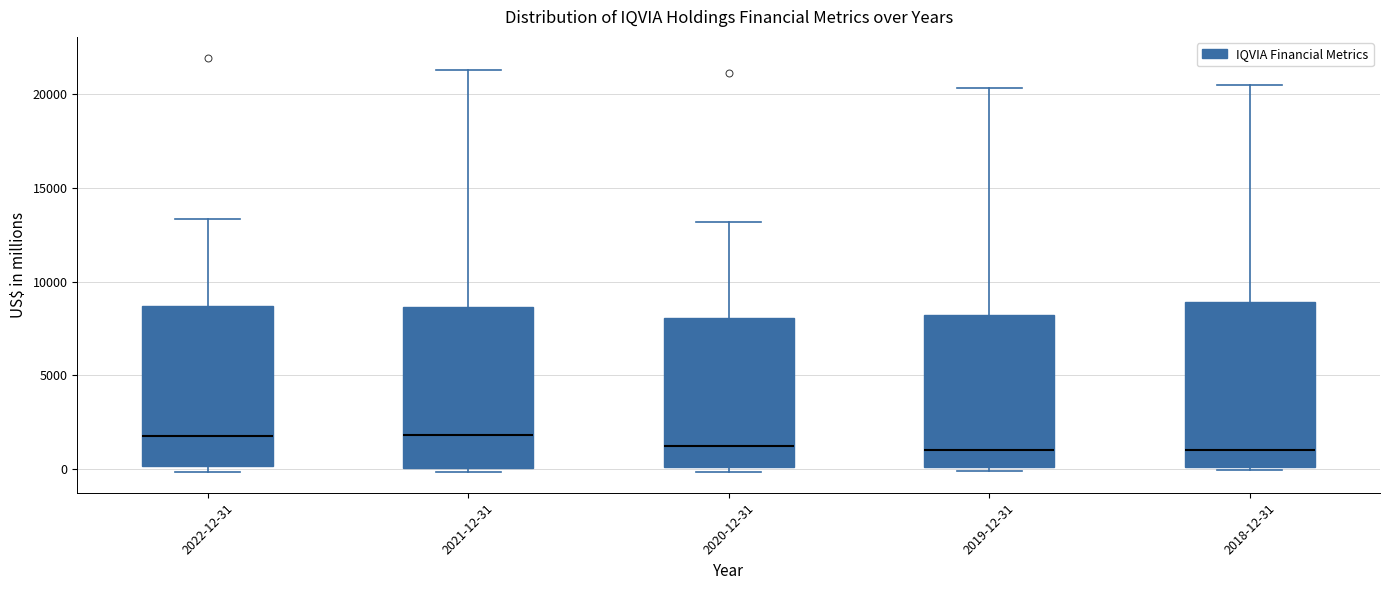

Where does the median line of the box for 2021-12-31 sit on the y-axis? The values are not printed on the chart, so give them approximately, as read against the axis.

2000